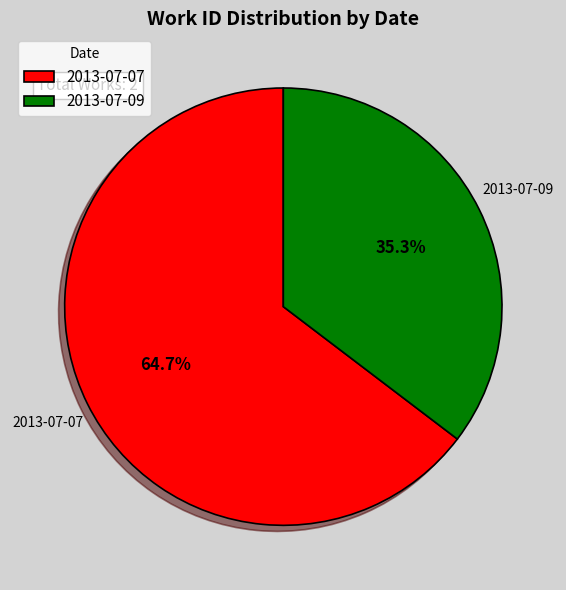

How many segments does this pie chart have?

2